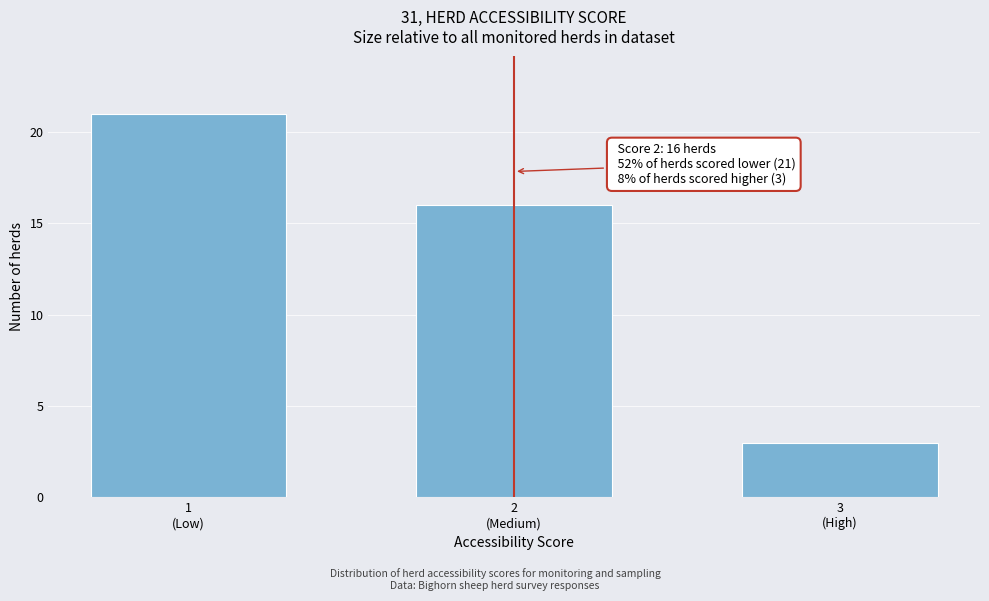

Reading left to right, transcribe all the data shown in this chart.

21	16	3